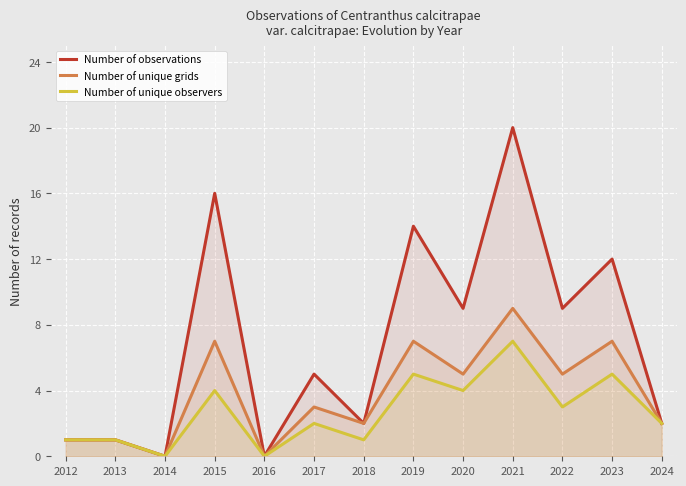

At which category does the chart reach its minimum across all series?

2014